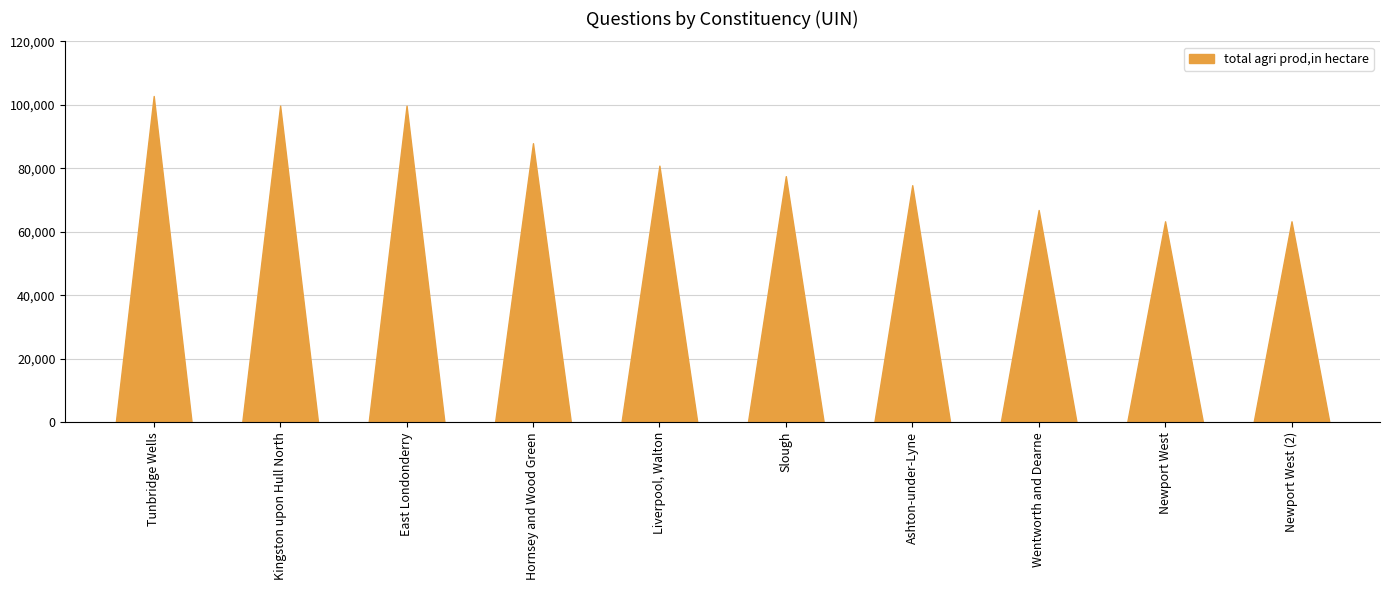

What is the minimum value shown in the chart?

63332